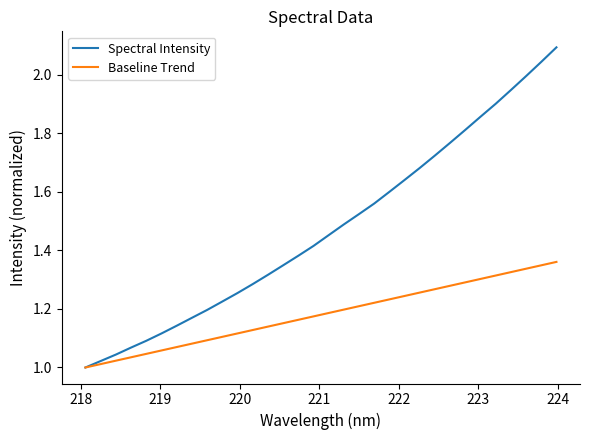

How many distinct data groups are displayed?

2